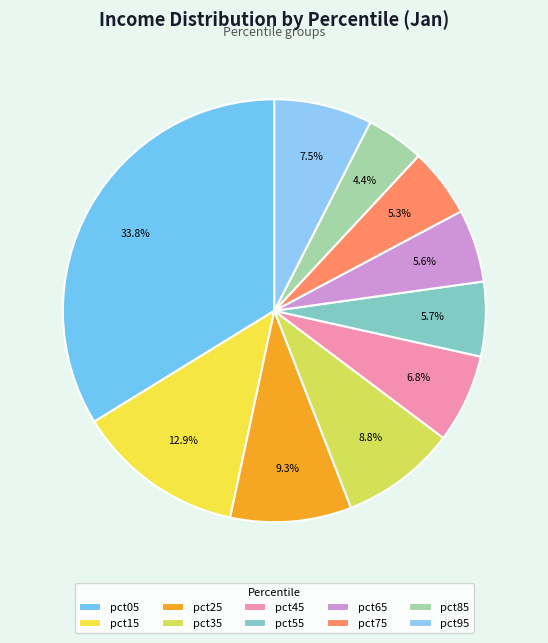

Which slice is the smallest?

pct85